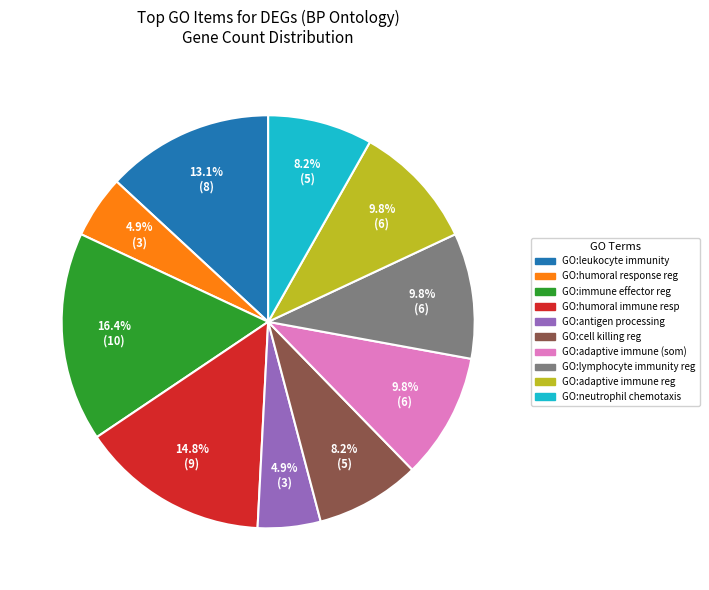

Is there any slice that represents more than half of the pie?

No